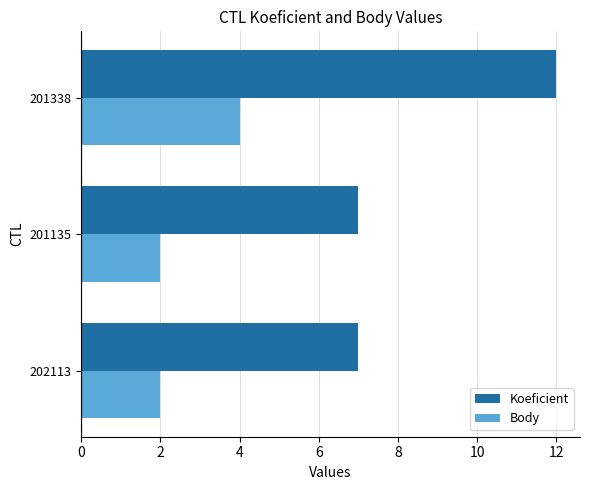

At 201135, list the series in order from largest to smallest.

Koeficient, Body